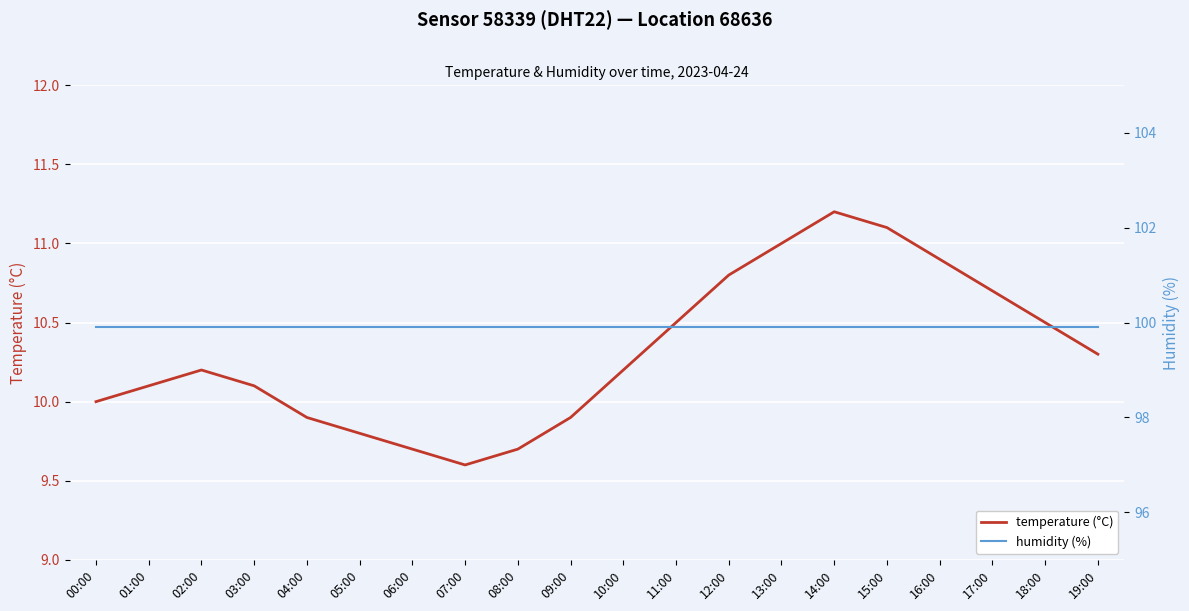

What is the sum of the temperature (°C) values at 13:00 and 01:00?

21.1